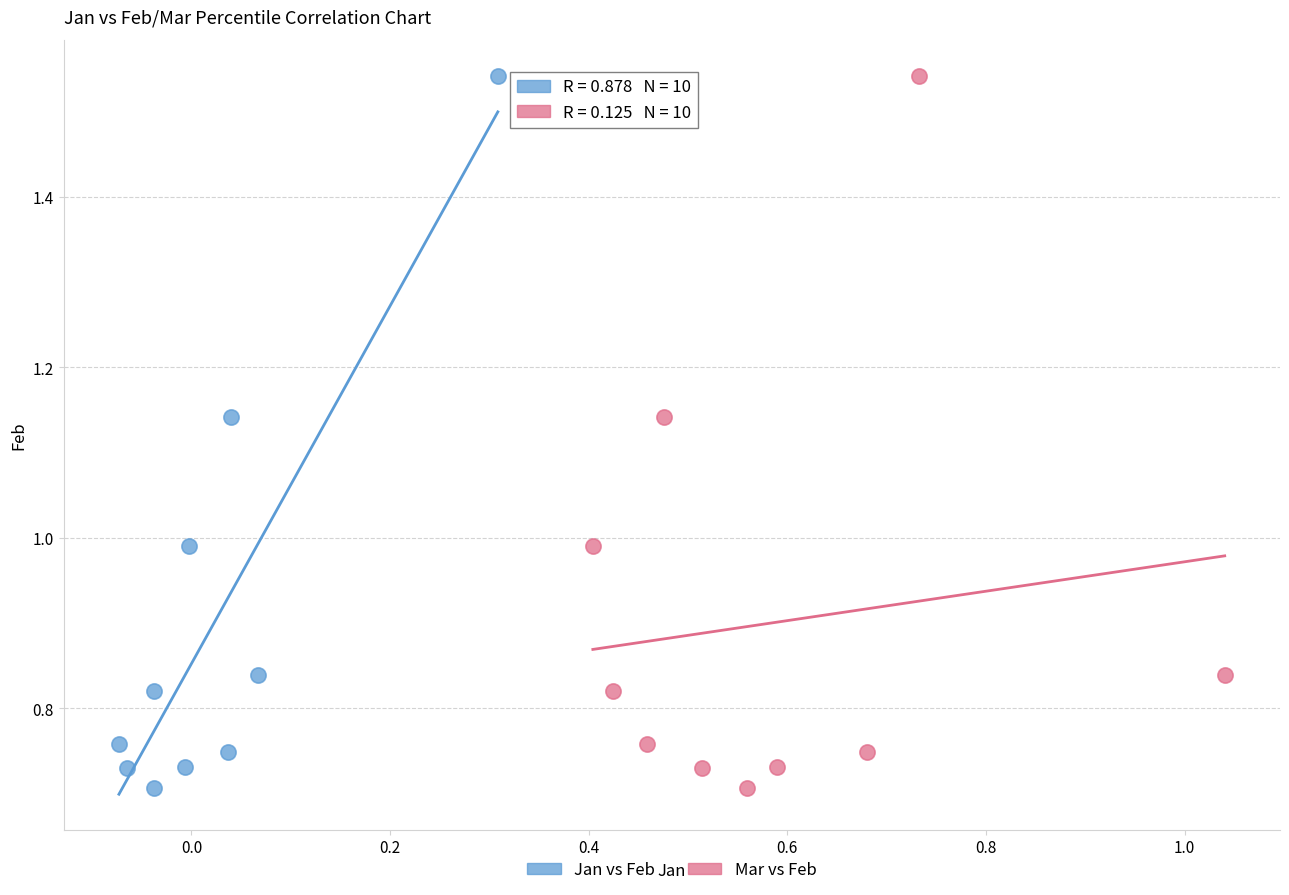

What are all the series names shown in the legend?

Jan vs Feb, Mar vs Feb